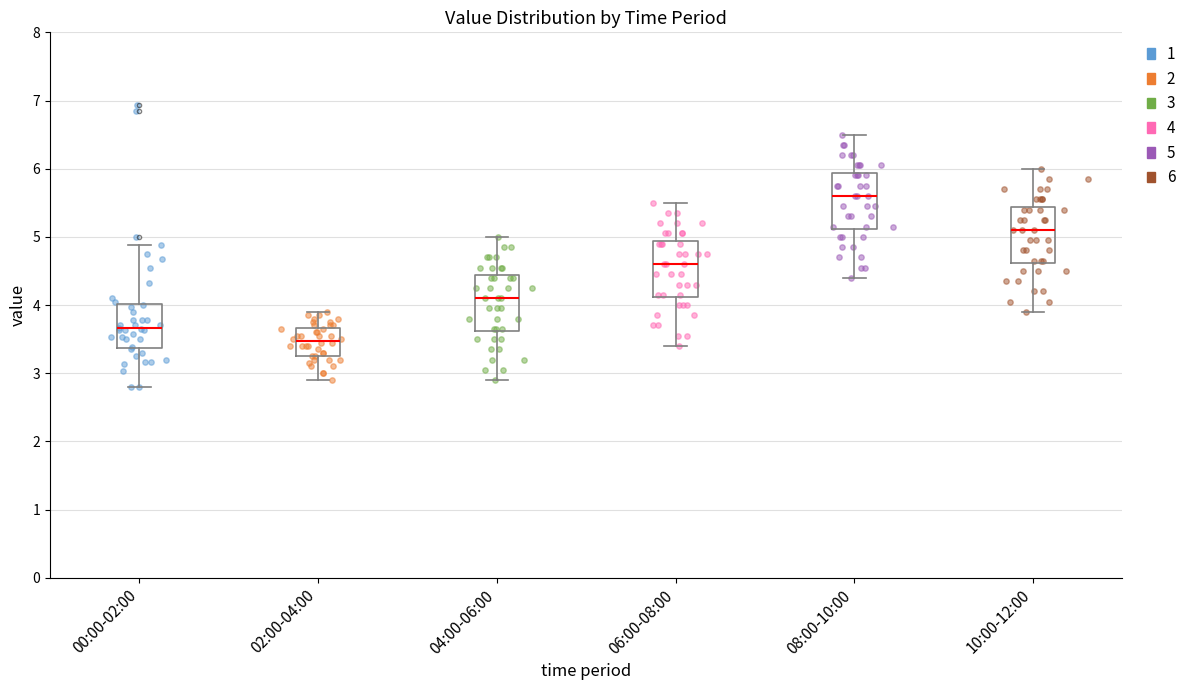

Reading left to right, transcribe this box plot: for each box, give where its median line is, the range the box spans, and where its two whiskers end, as read against the y-axis. The values are not printed on the chart, so give them approximately, as read against the axis.

00:00-02:00: median 3.7, box 3.4 to 4.0, whiskers 2.8 to 4.9
02:00-04:00: median 3.5, box 3.3 to 3.7, whiskers 2.9 to 3.9
04:00-06:00: median 4.1, box 3.6 to 4.4, whiskers 2.9 to 5.0
06:00-08:00: median 4.6, box 4.1 to 4.9, whiskers 3.4 to 5.5
08:00-10:00: median 5.6, box 5.1 to 5.9, whiskers 4.4 to 6.5
10:00-12:00: median 5.1, box 4.6 to 5.4, whiskers 3.9 to 6.0